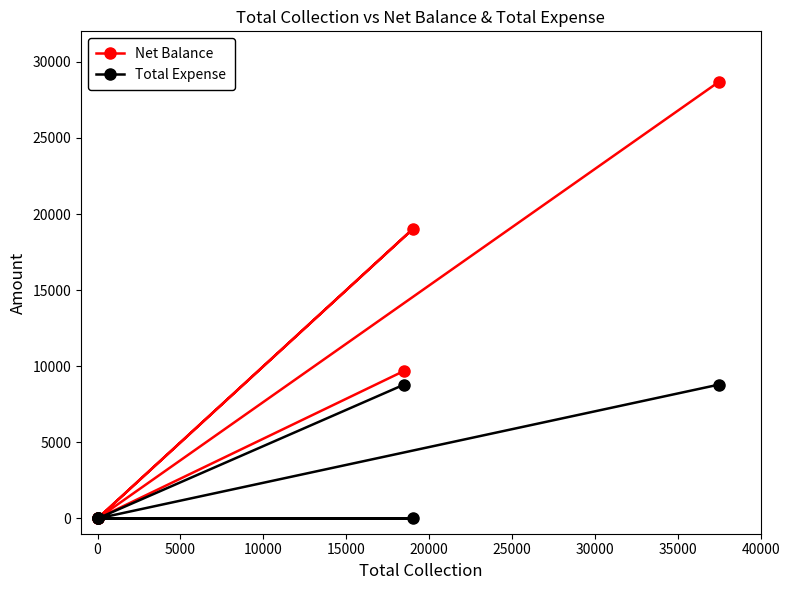

Does the chart have visible grid lines?

No